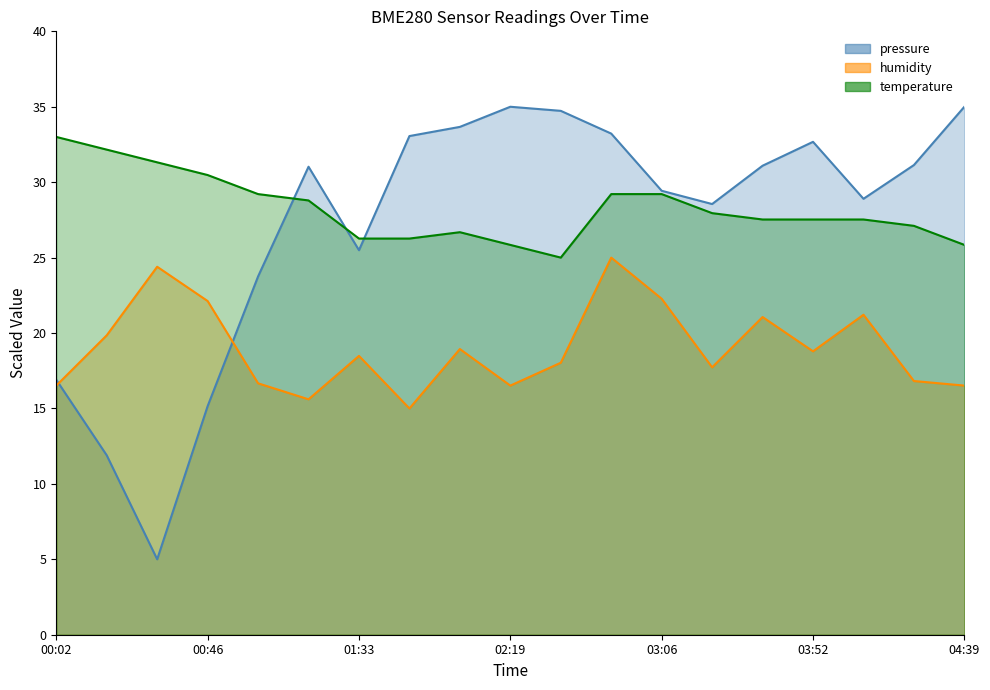

The pressure series shows 33.6 at 01:02. True or false?

False